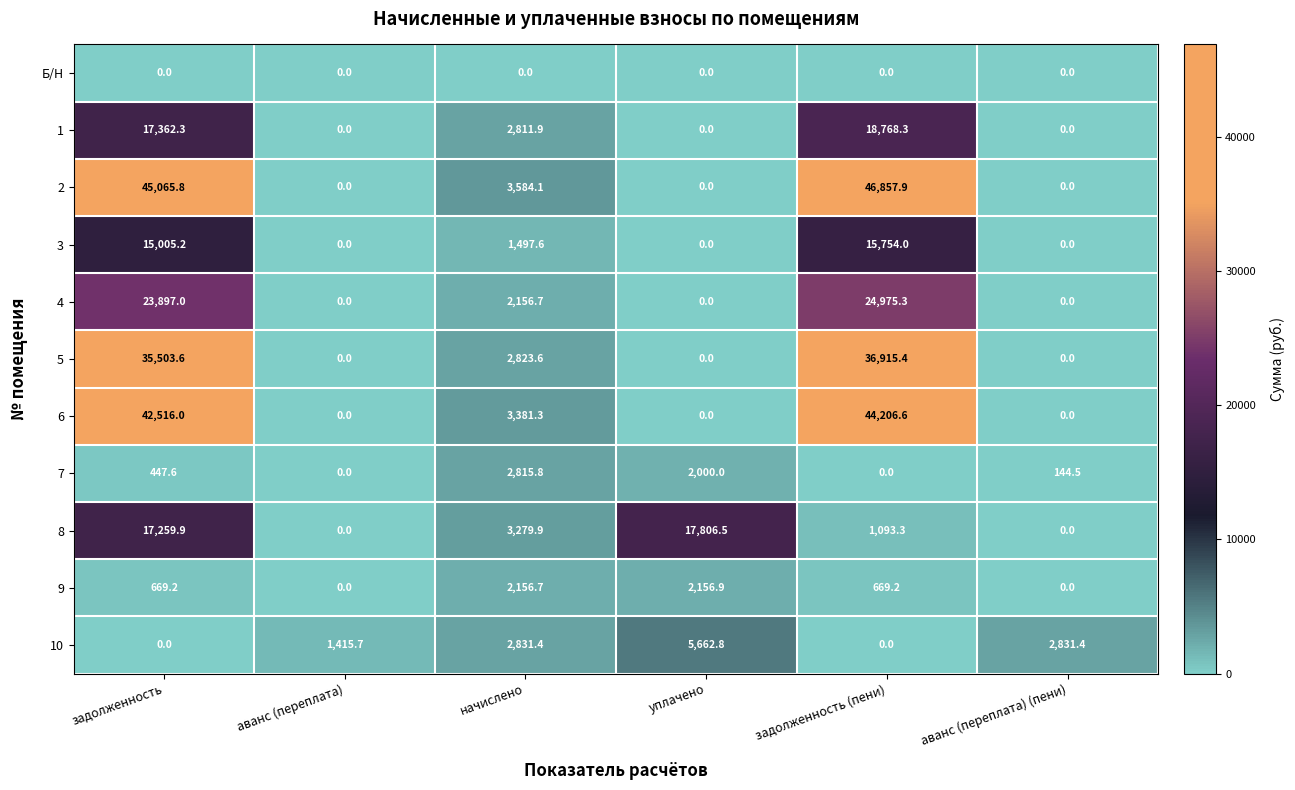

The value of 10 at аванс (переплата) (пени) is 5060.6. True or false?

False